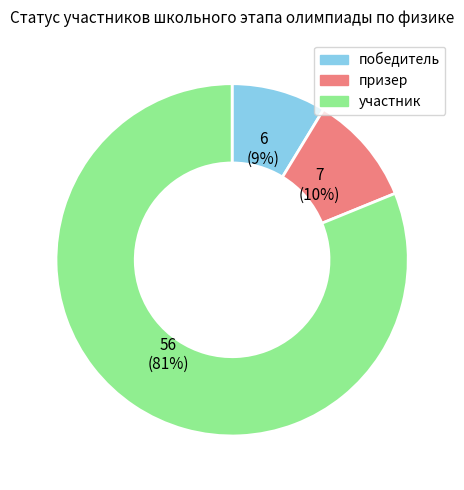

Which has a higher value, призер or победитель?

призер